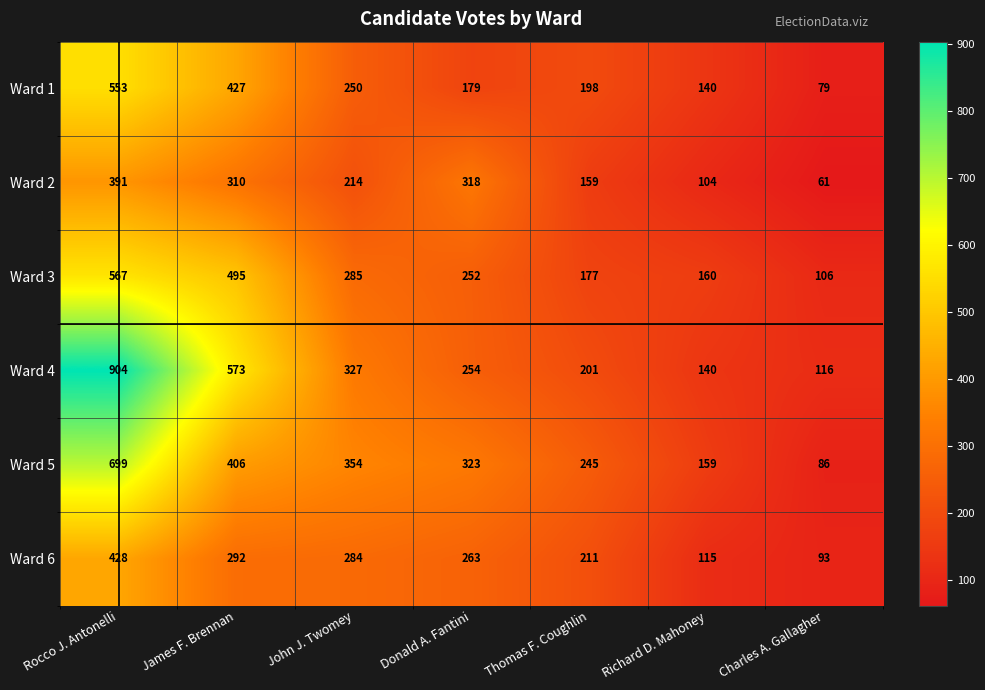

Count the number of categories in the chart.

7